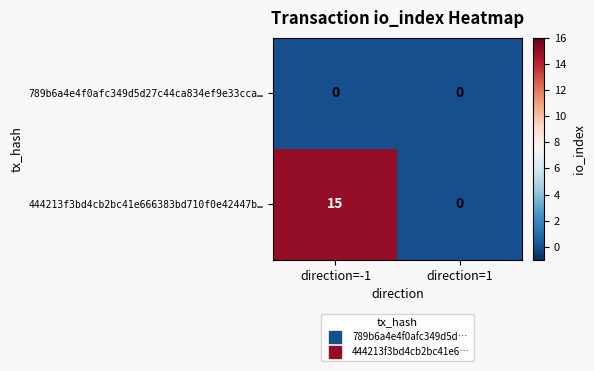

Which series has the largest total across all categories?

444213f3bd4cb2bc41e666383bd710f0e42447b…